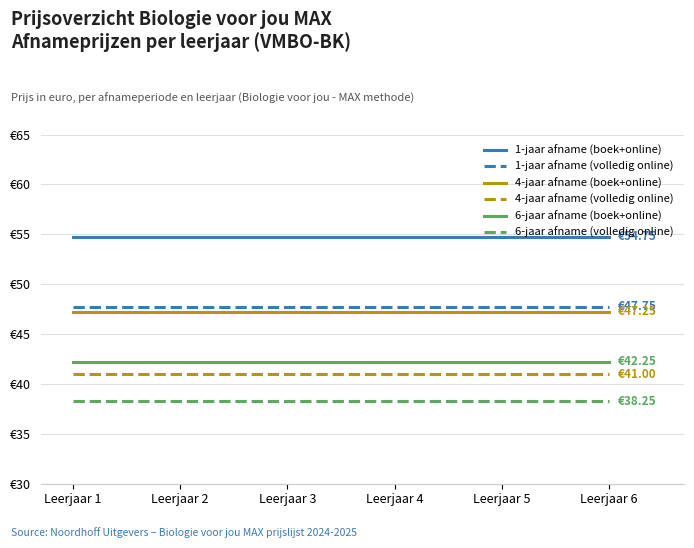

What is the sum of the 6-jaar afname (volledig online) values at Leerjaar 1 and Leerjaar 6?

76.5